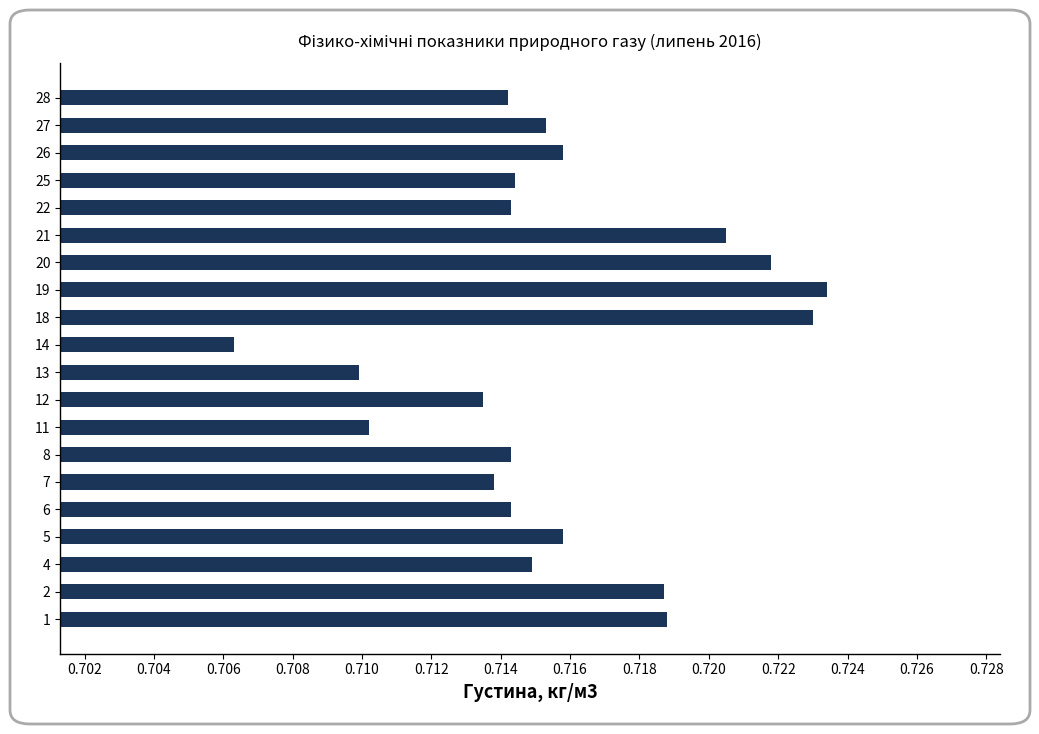

What is the sum of all values?

14.3